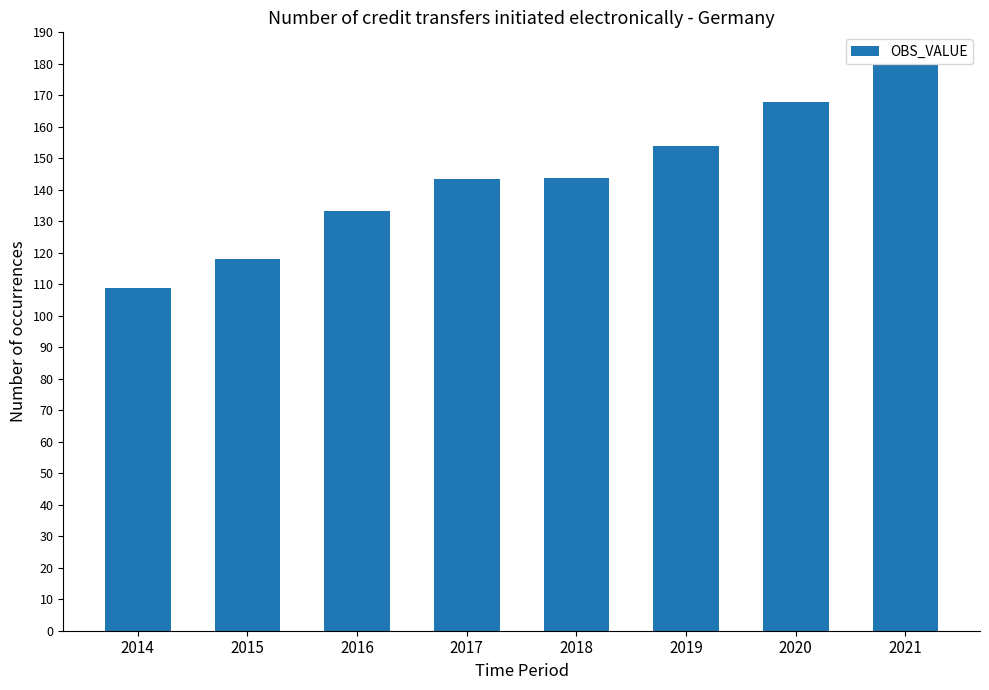

What is the smallest value displayed?

108.8